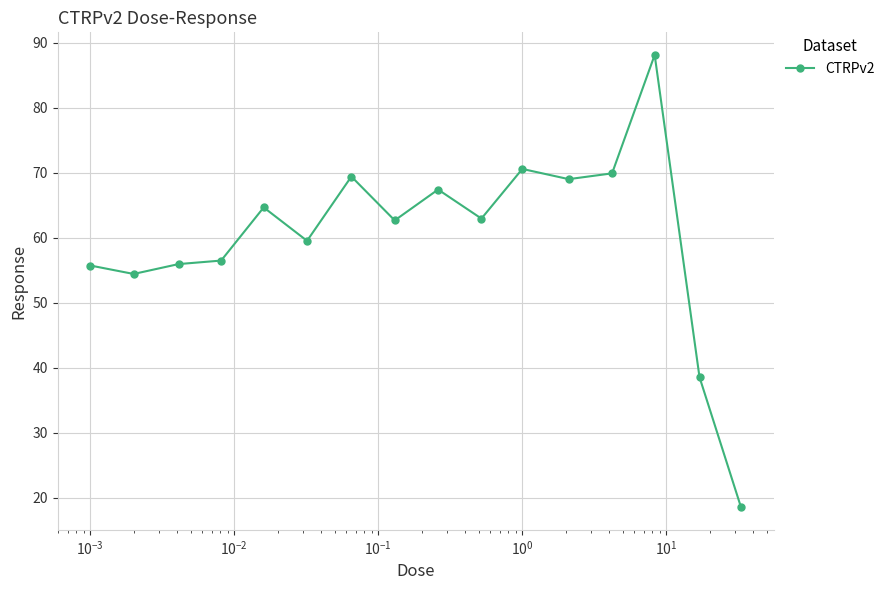

How many values are below 62?

7